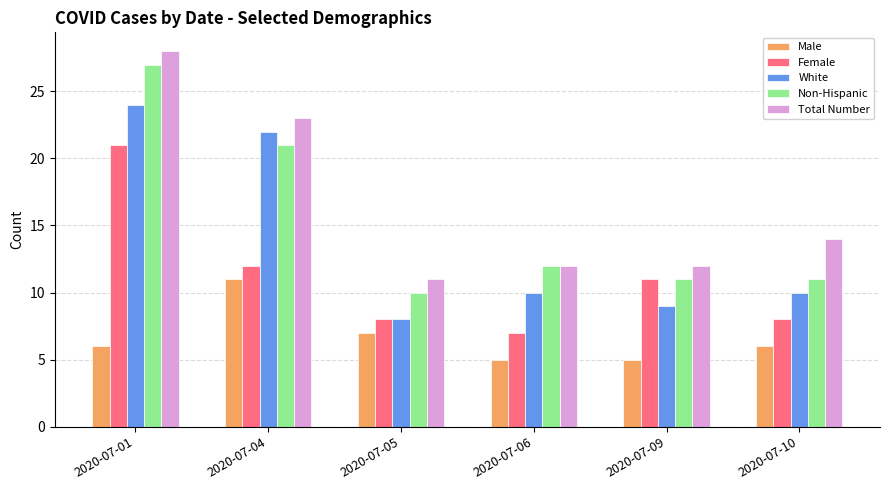

Reading right to left, list all the values displayed in this chart.

Male: 2020-07-10=6	2020-07-09=5	2020-07-06=5	2020-07-05=7	2020-07-04=11	2020-07-01=6
Female: 2020-07-10=8	2020-07-09=11	2020-07-06=7	2020-07-05=8	2020-07-04=12	2020-07-01=21
White: 2020-07-10=10	2020-07-09=9	2020-07-06=10	2020-07-05=8	2020-07-04=22	2020-07-01=24
Non-Hispanic: 2020-07-10=11	2020-07-09=11	2020-07-06=12	2020-07-05=10	2020-07-04=21	2020-07-01=27
Total Number: 2020-07-10=14	2020-07-09=12	2020-07-06=12	2020-07-05=11	2020-07-04=23	2020-07-01=28